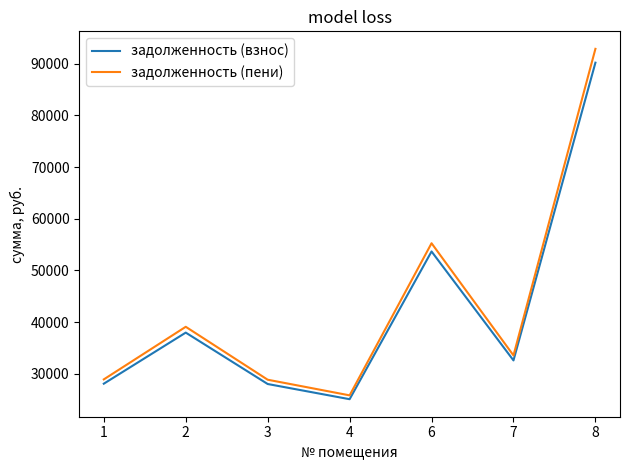

At how many categories does at least one series exceed 57514?

1